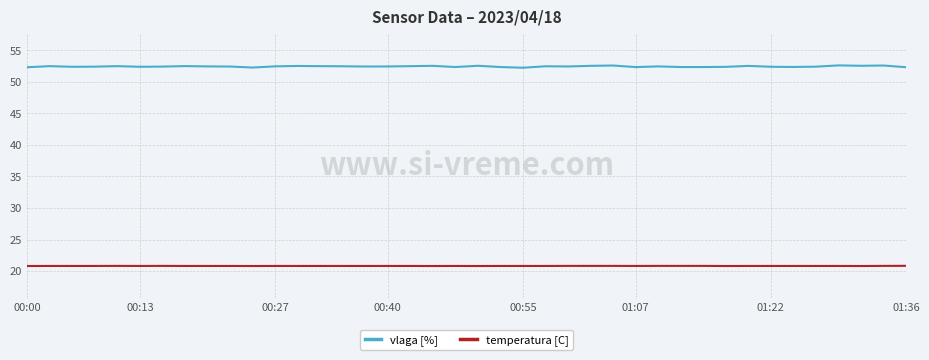

What is the greatest value displayed?

52.6